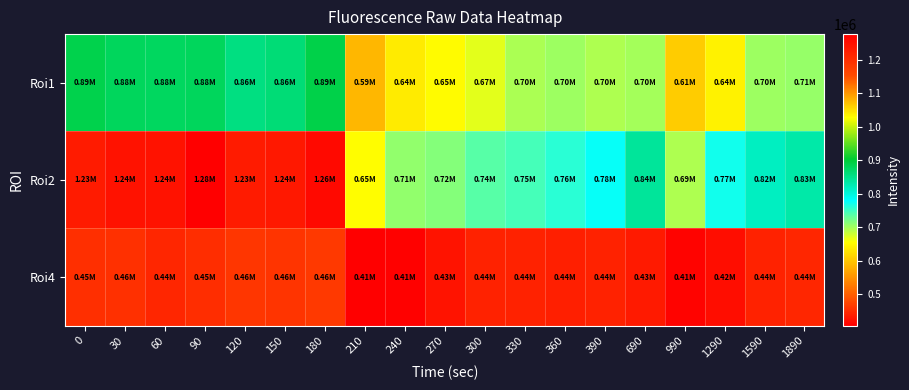

Rank the series at 150 from lowest to highest value.

Roi4, Roi1, Roi2